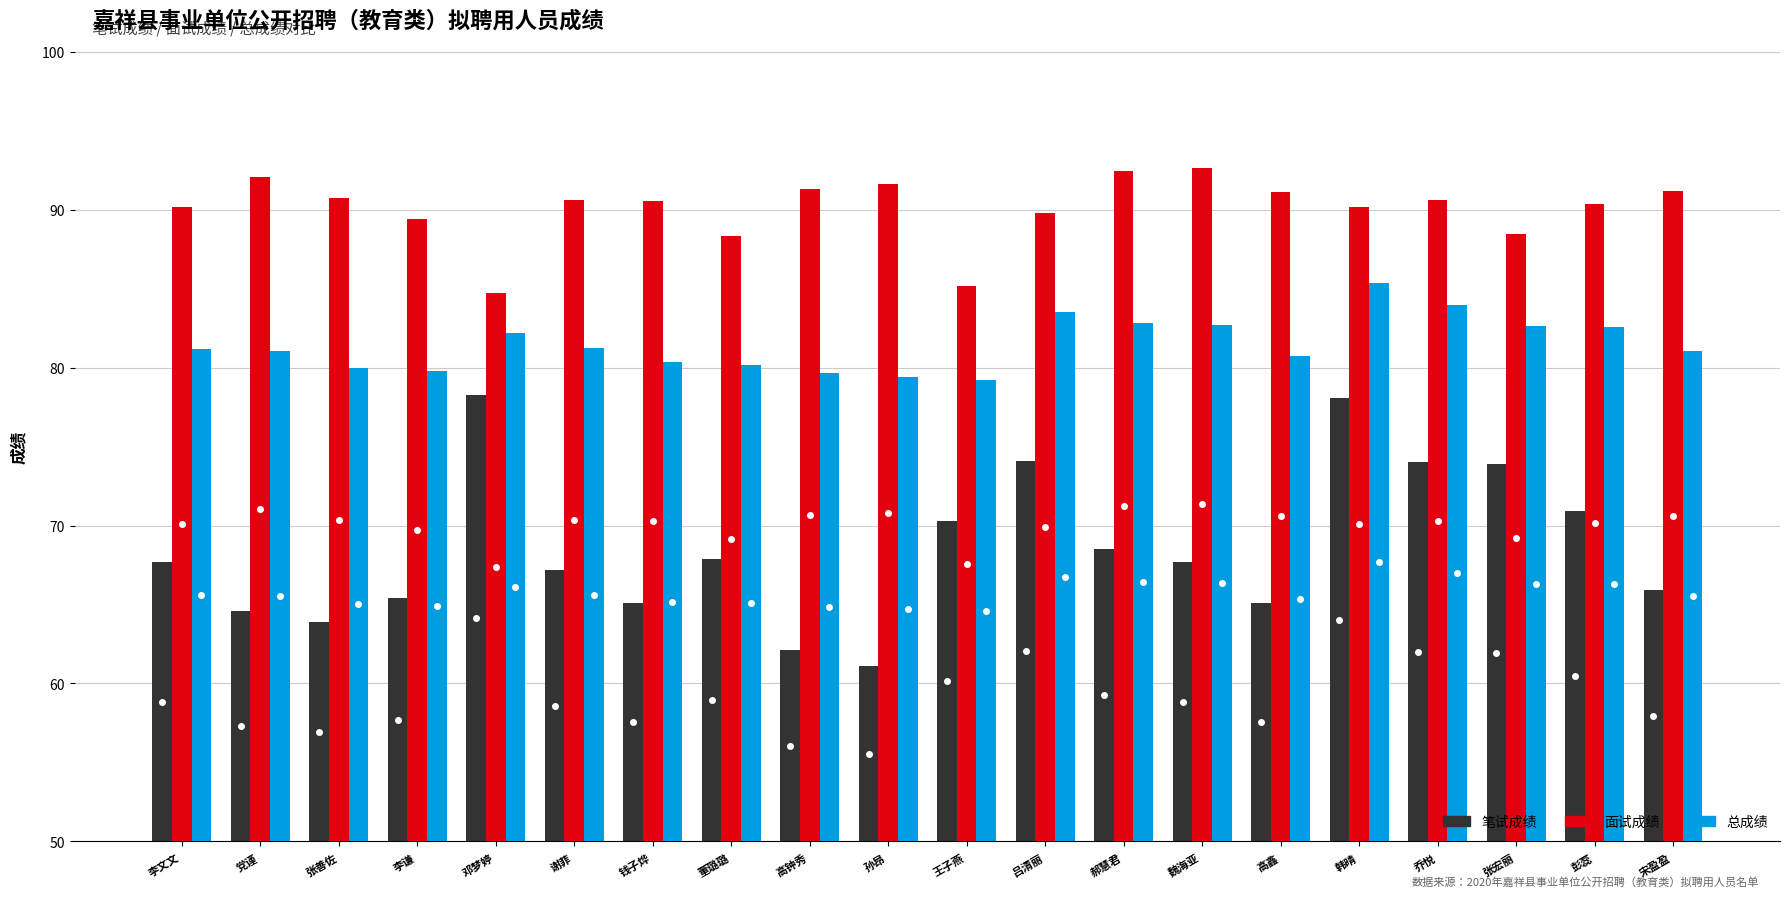

What is the maximum value shown in the chart?

92.7